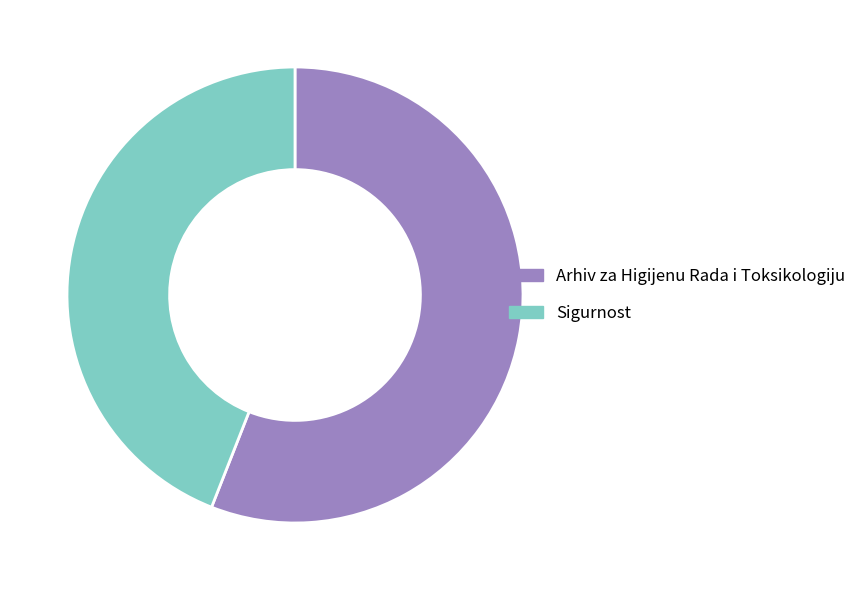

Which slice is the smallest?

Sigurnost